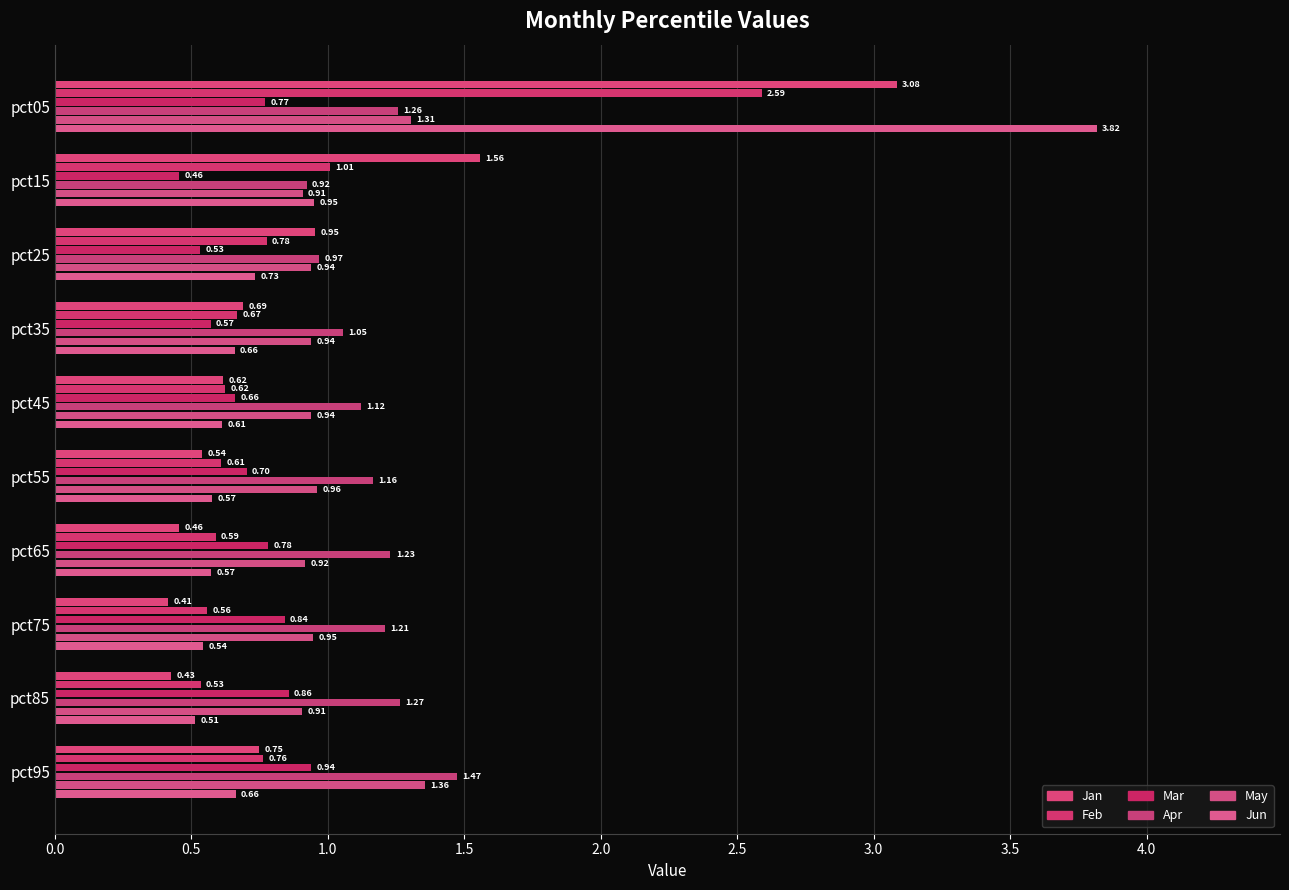

Which series has the largest range (max minus min)?

Jun